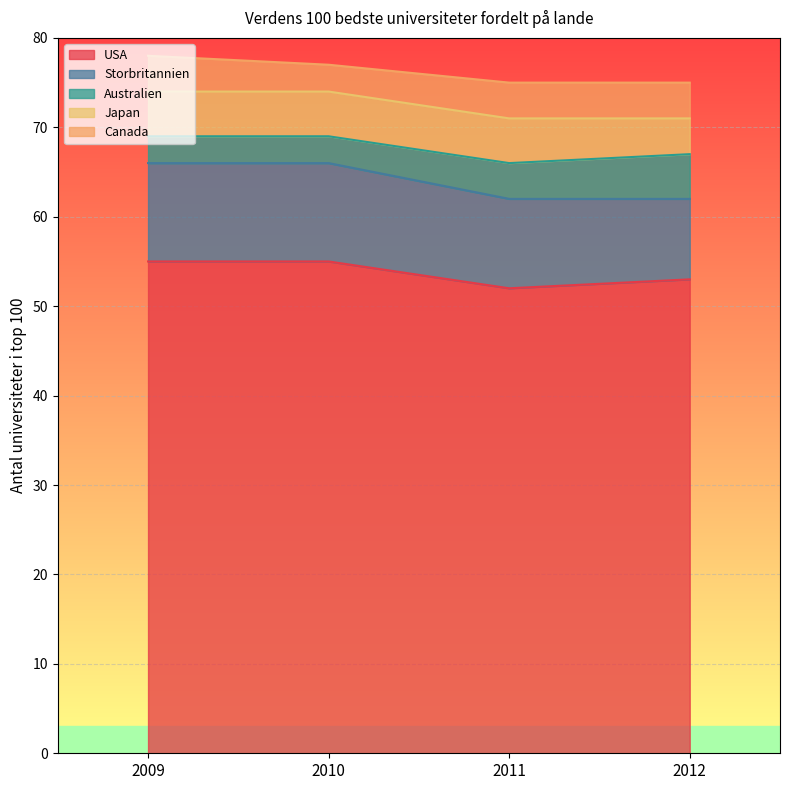

Is it true that Australien equals 3 at 2010?

True